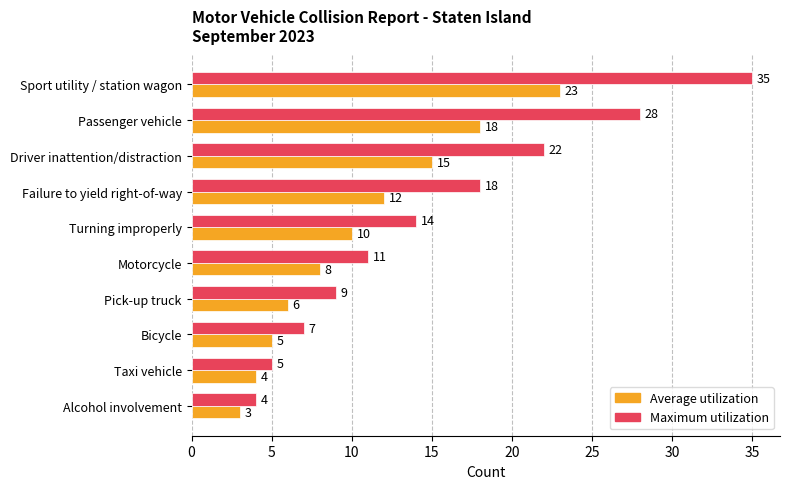

What is the total value across all series at Pick-up truck?

15